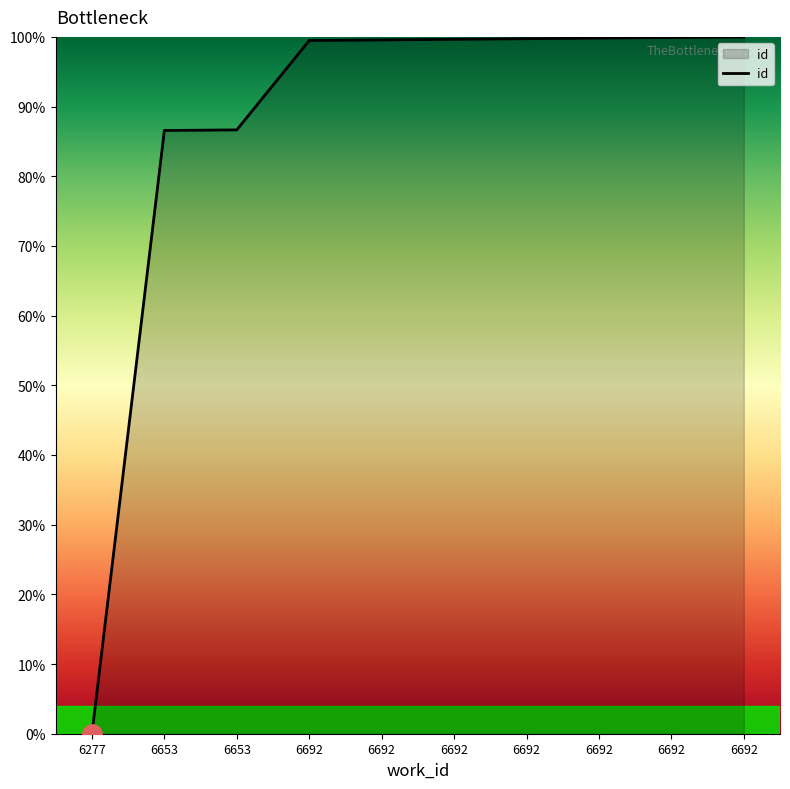

Does the chart have visible grid lines?

No